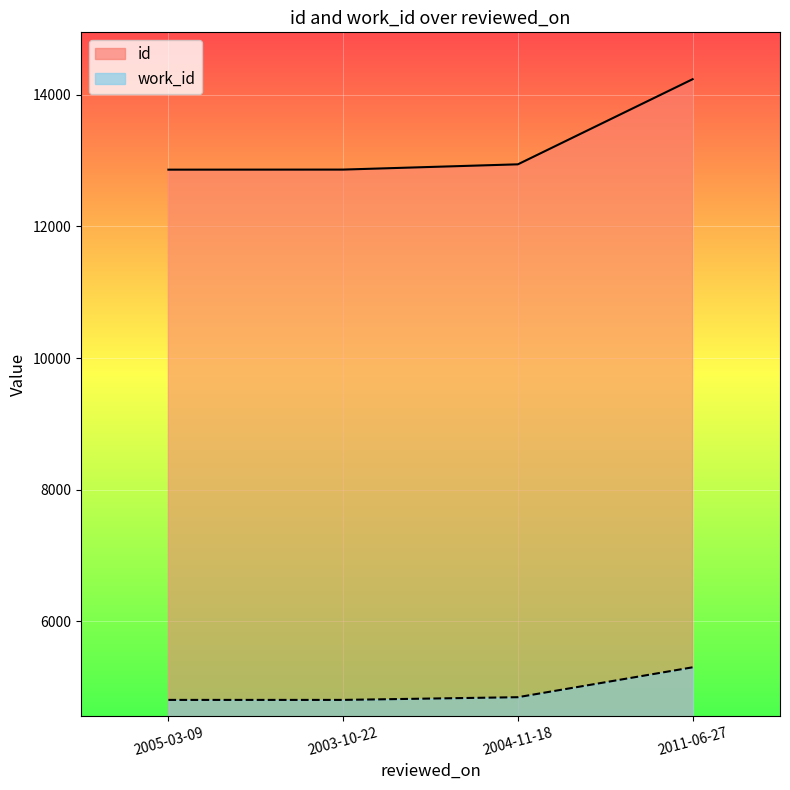

Which series changed the most between 2005-03-09 and 2003-10-22?

id